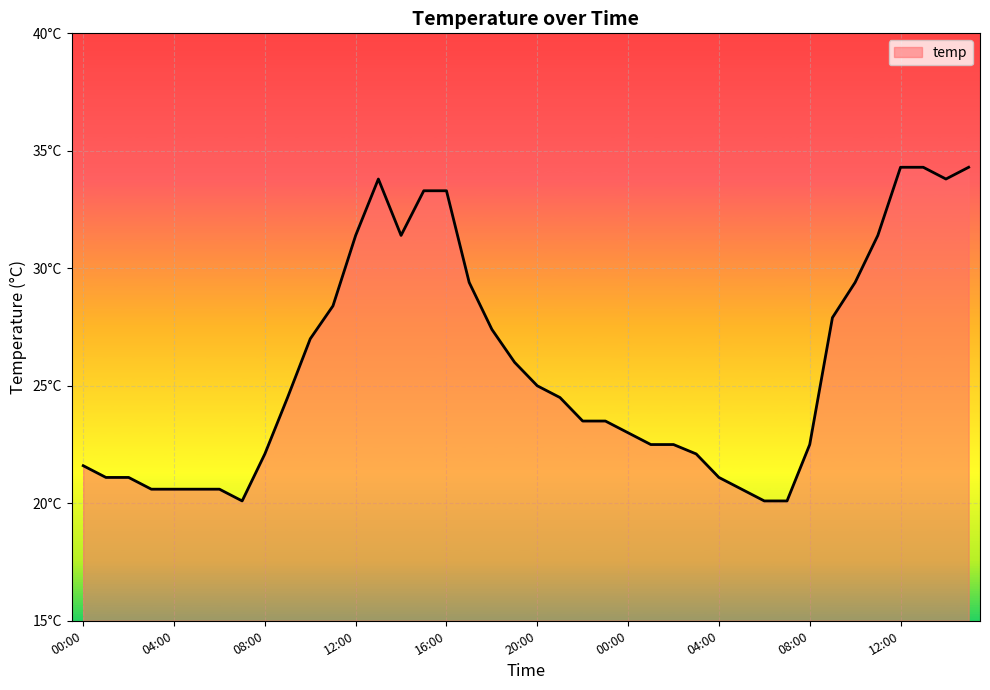

Does the chart have visible grid lines?

Yes